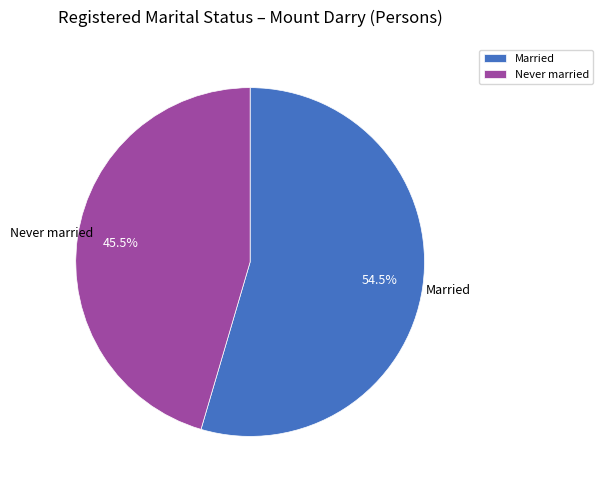

Combined, do Married and Never married account for over 50%?

Yes